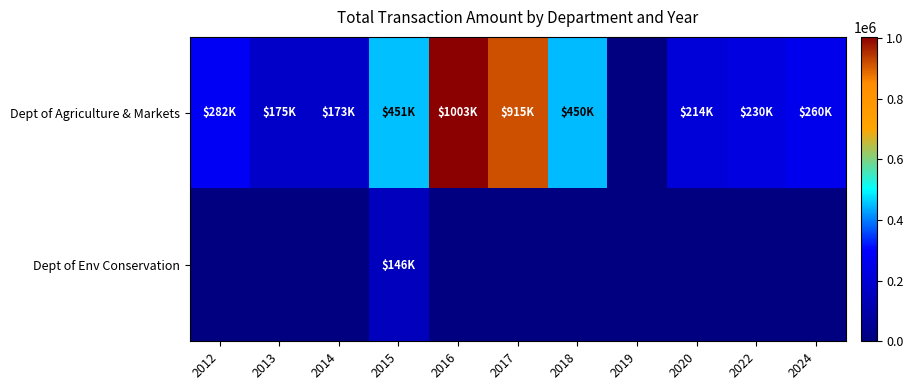

List the series in order of their overall mean, highest first.

Dept of Agriculture & Markets, Dept of Env Conservation